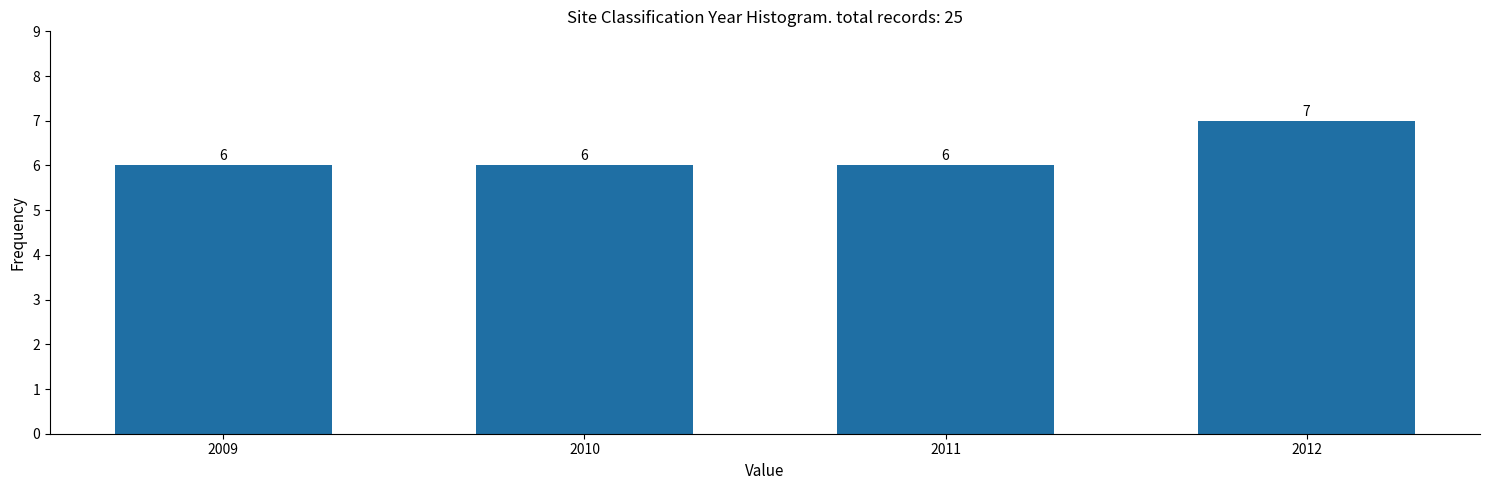

Reading left to right, transcribe all the data shown in this chart.

6	6	6	7